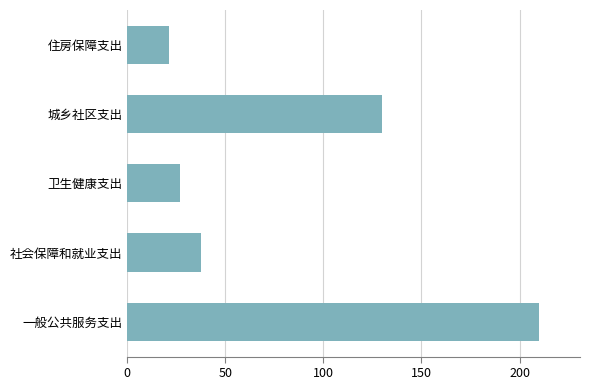

Is it true that the value at 城乡社区支出 is 130.0?

True